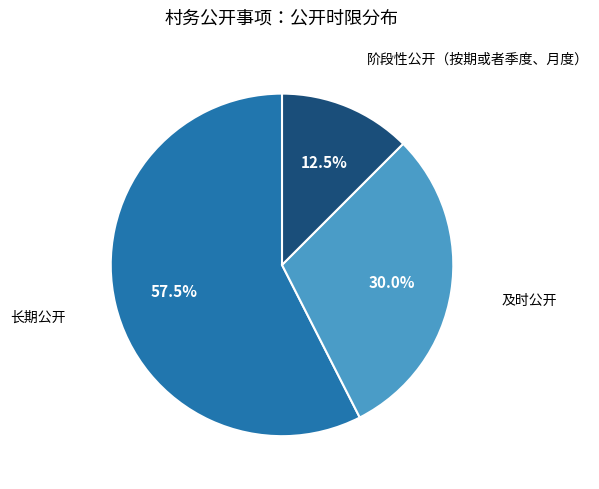

Rank the categories by value from lowest to highest.

阶段性公开（按期或者季度、月度）, 及时公开, 长期公开